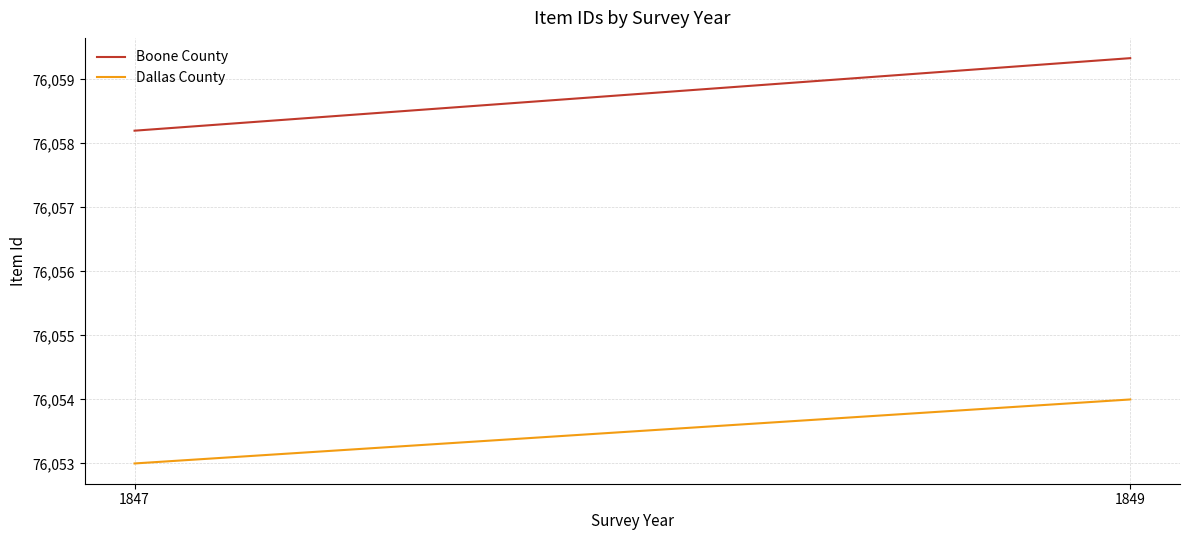

At which category is the sum across all series the highest?

1849